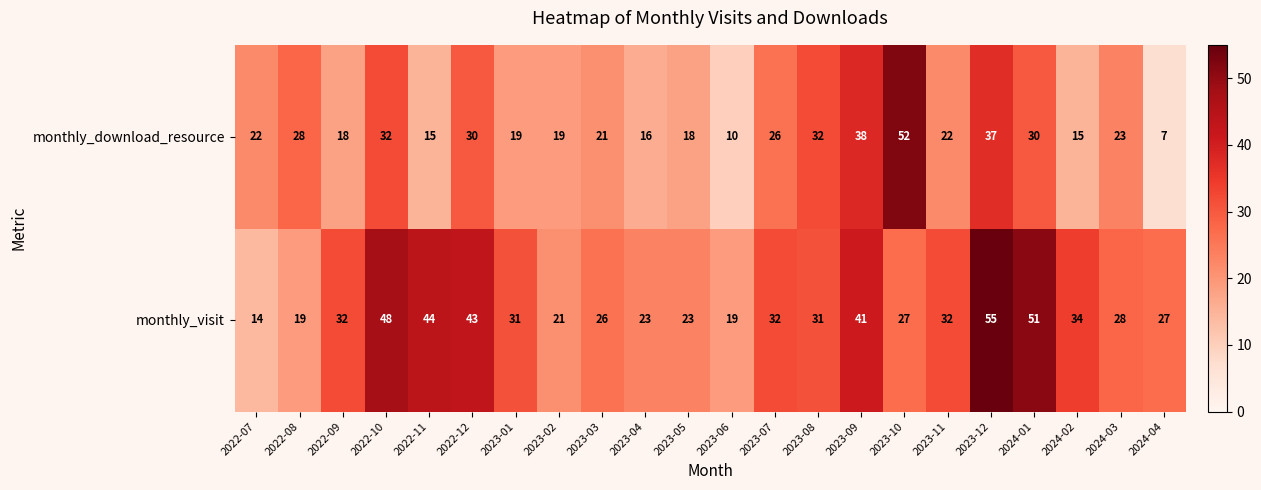

What is the spread (max minus min) of values at 2023-10?

25